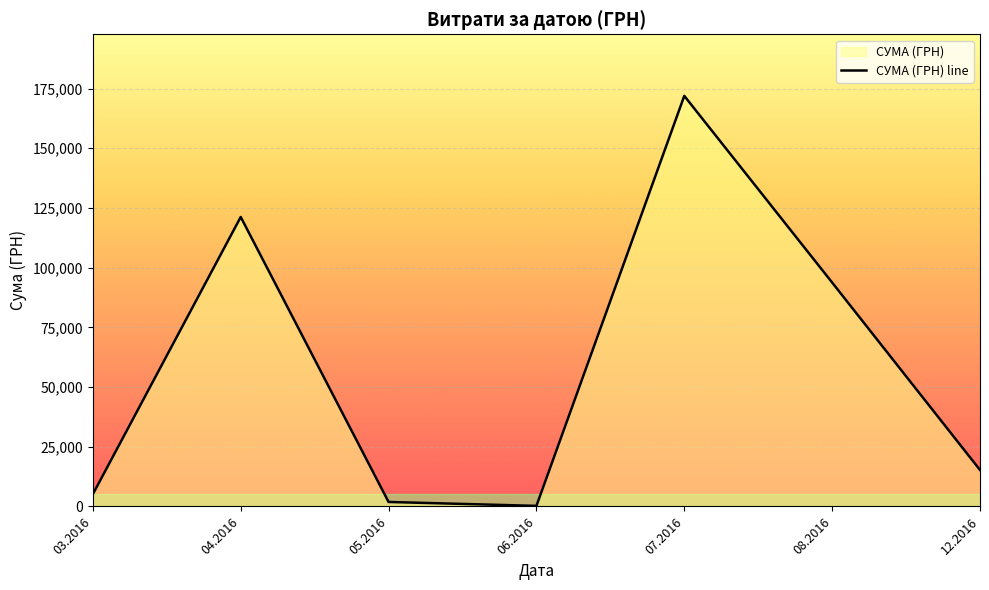

Approximately how many times larger is the value at 08.2016 compared to 03.2016?

18.2